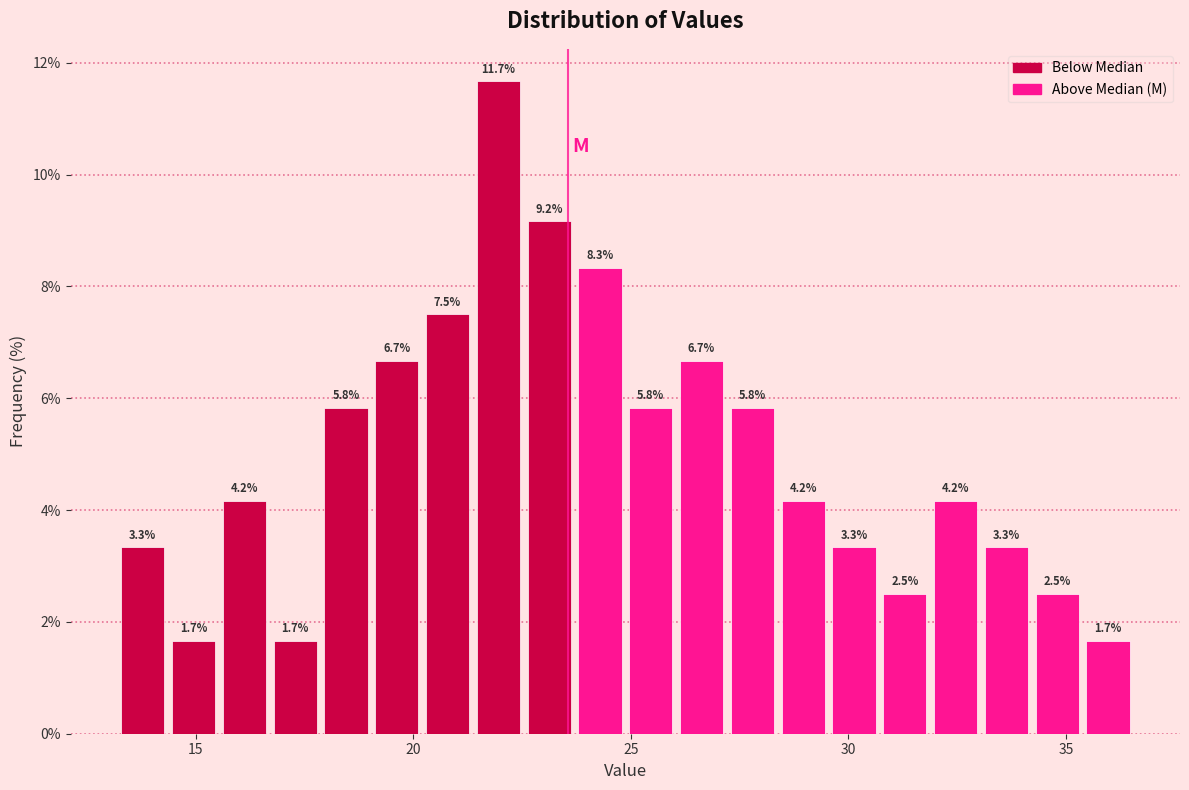

Read against the x-axis, roughly where is the centre of the tallest bar?

22.0